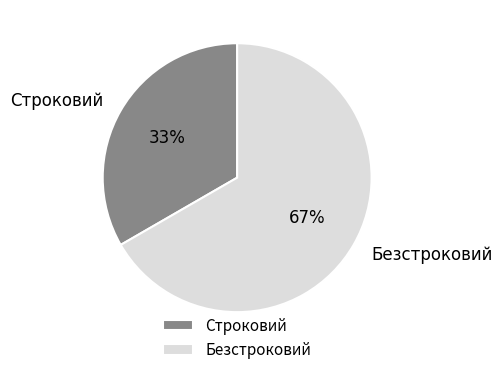

To the nearest percent, what portion does Строковий represent?

33%